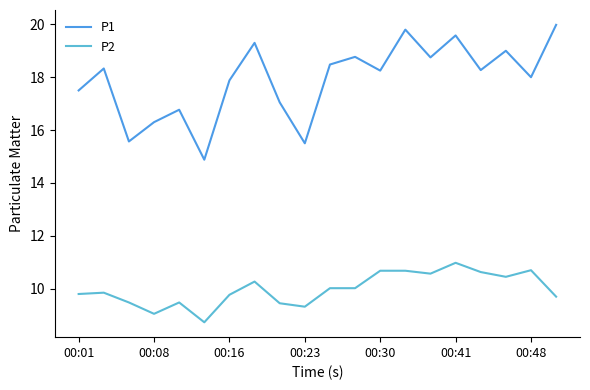

Rank the series by their average value, from highest to lowest.

P1, P2